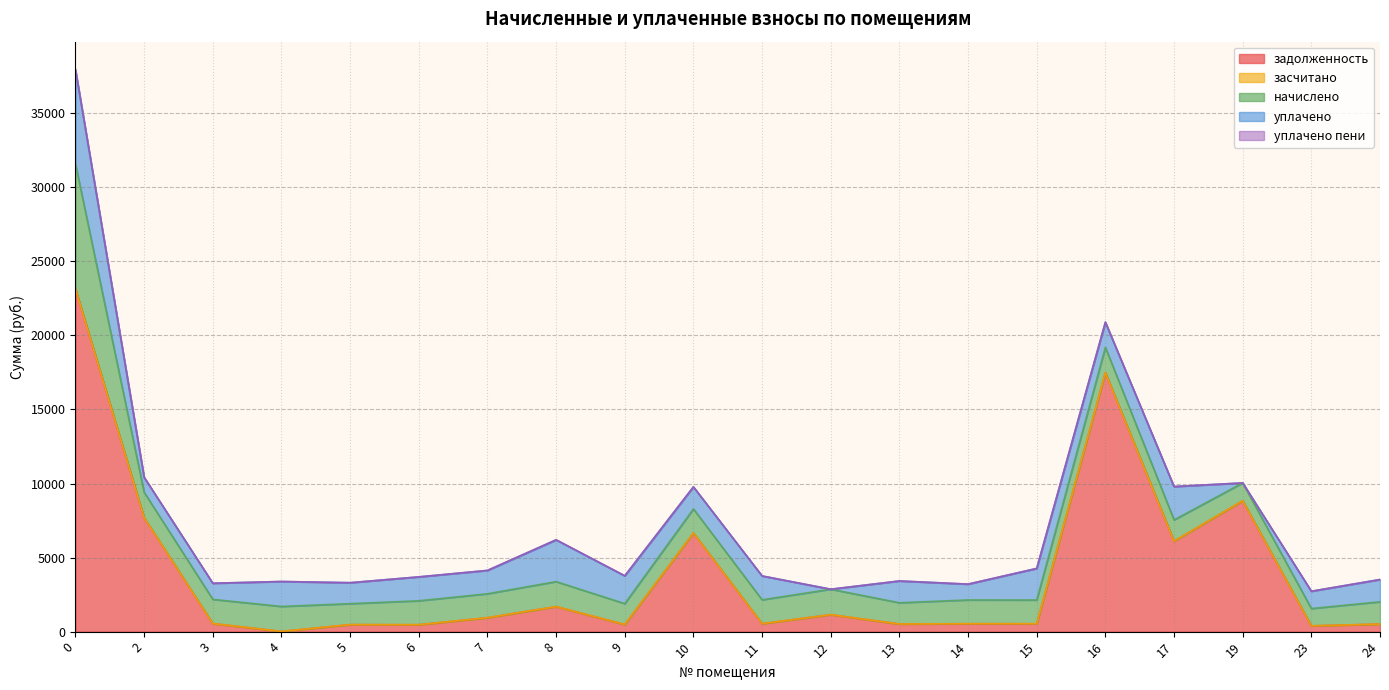

Which series ends up on top after the final intersection of начислено and задолженность?

начислено